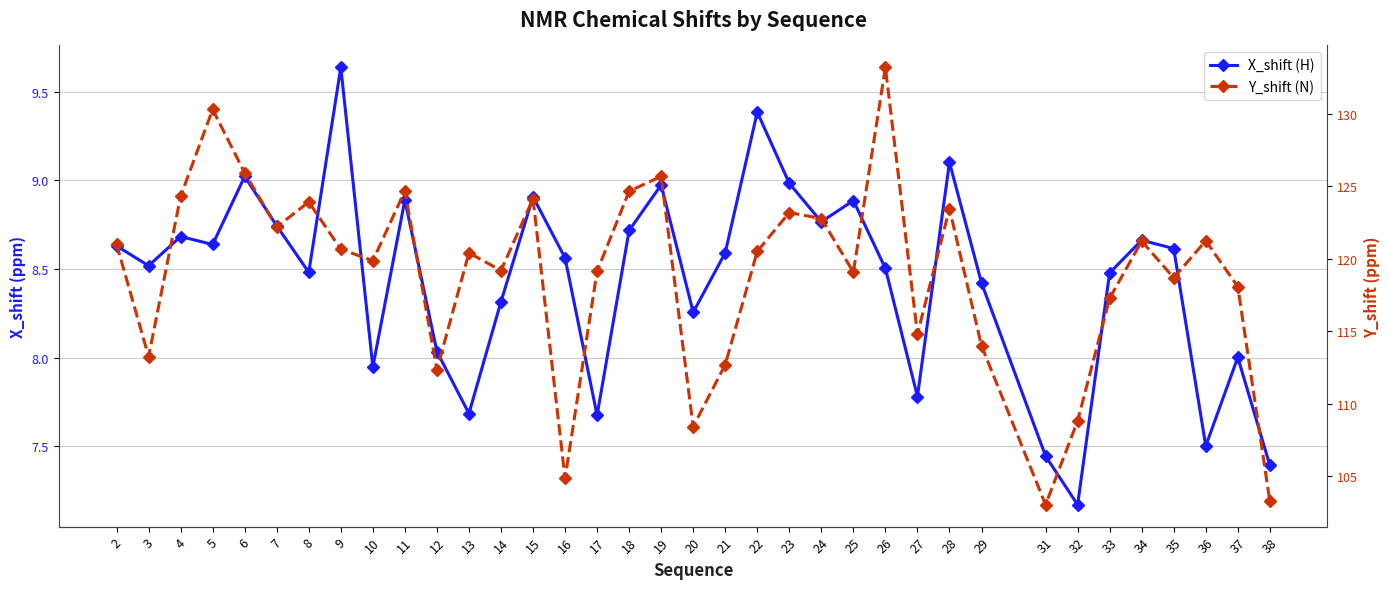

Is the value of X_shift (H) at 17 greater than the value of Y_shift (N) at 18?

No